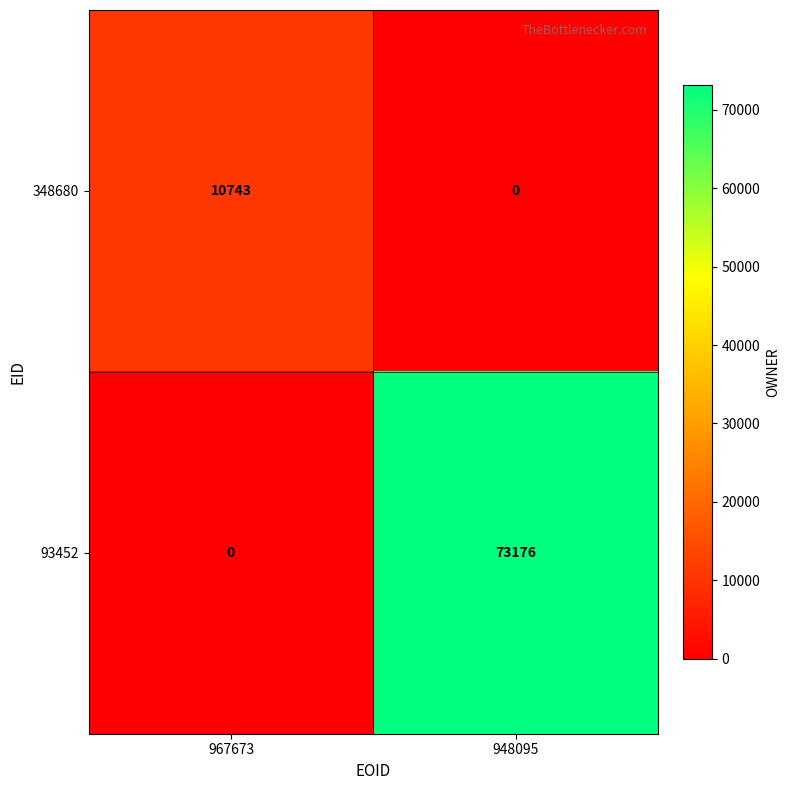

Which series has the widest spread of values?

93452